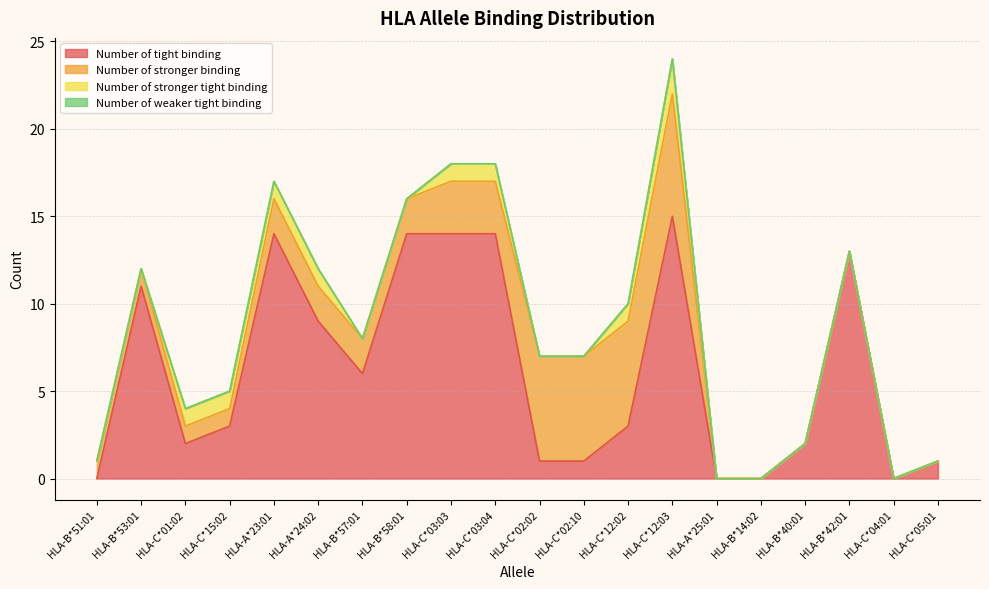

What is the spread (max minus min) of values at HLA-C*15:02?

3